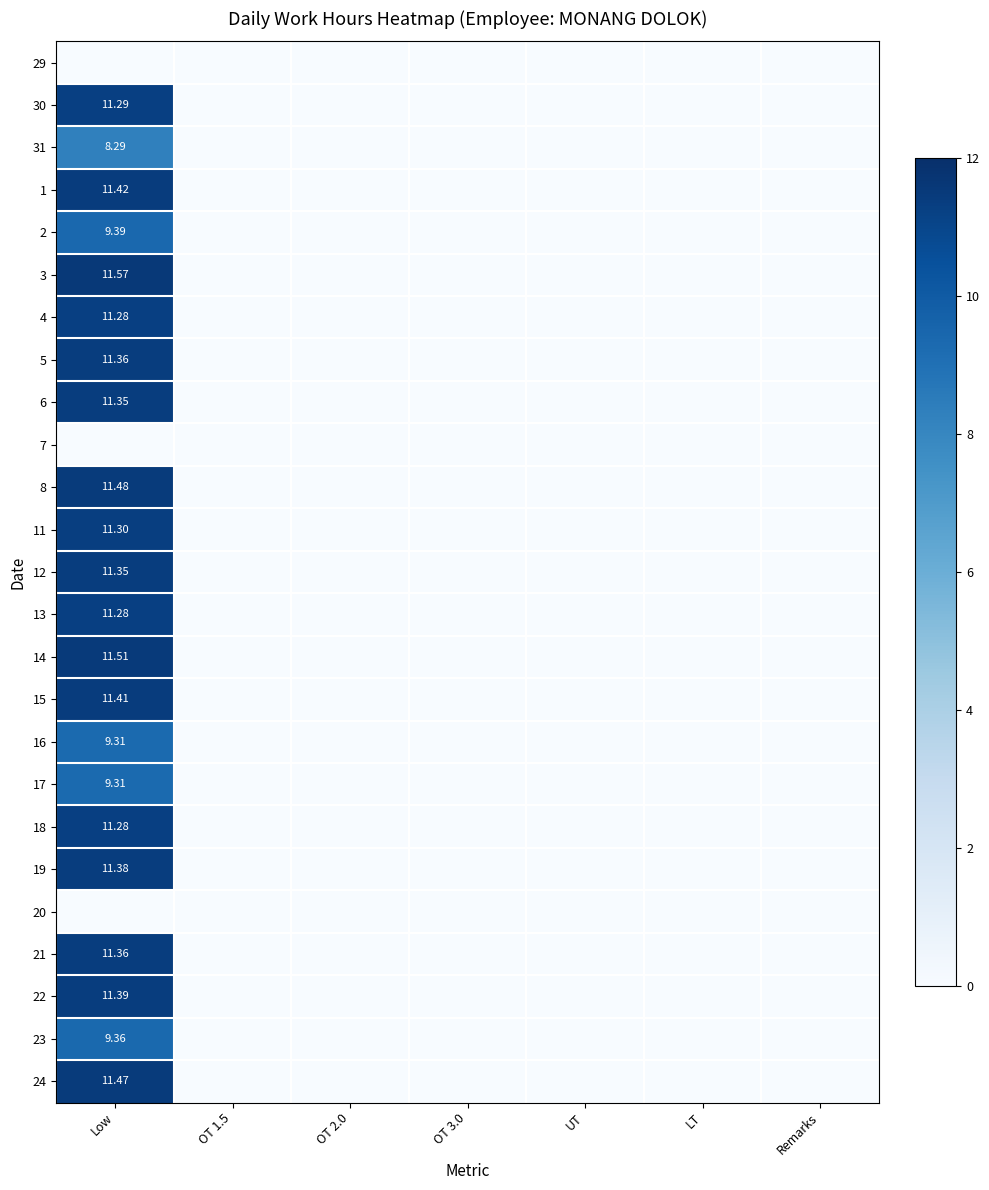

What is the greatest value displayed?

11.6